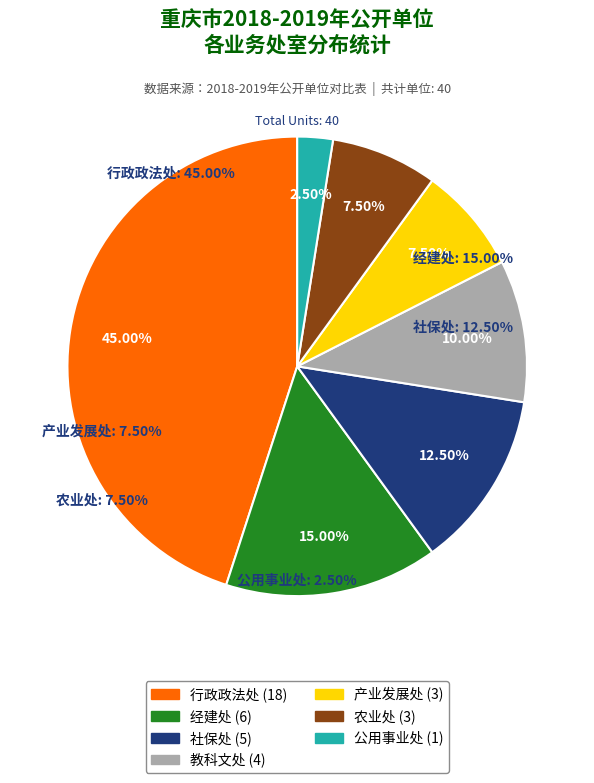

Between 经建处 and 产业发展处, which is larger?

经建处